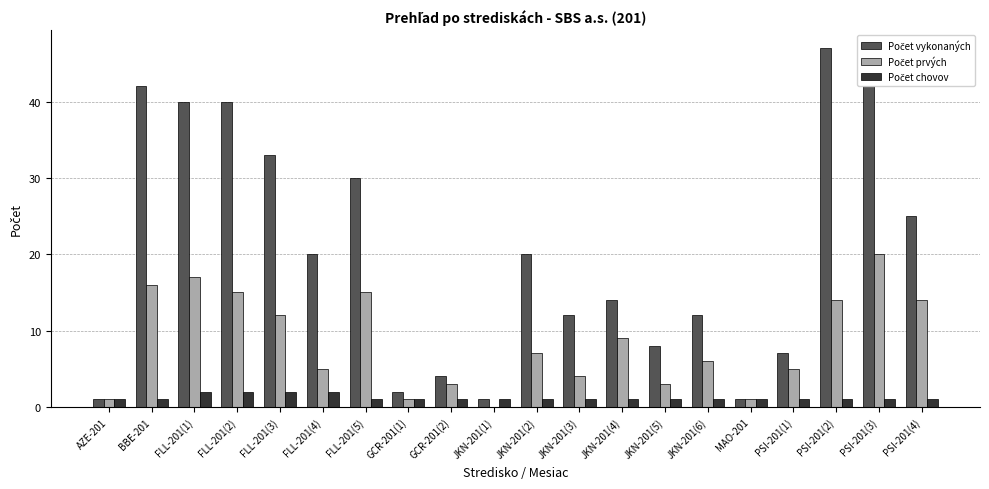

Which label corresponds to the largest value in the chart?

PSI-201(2)